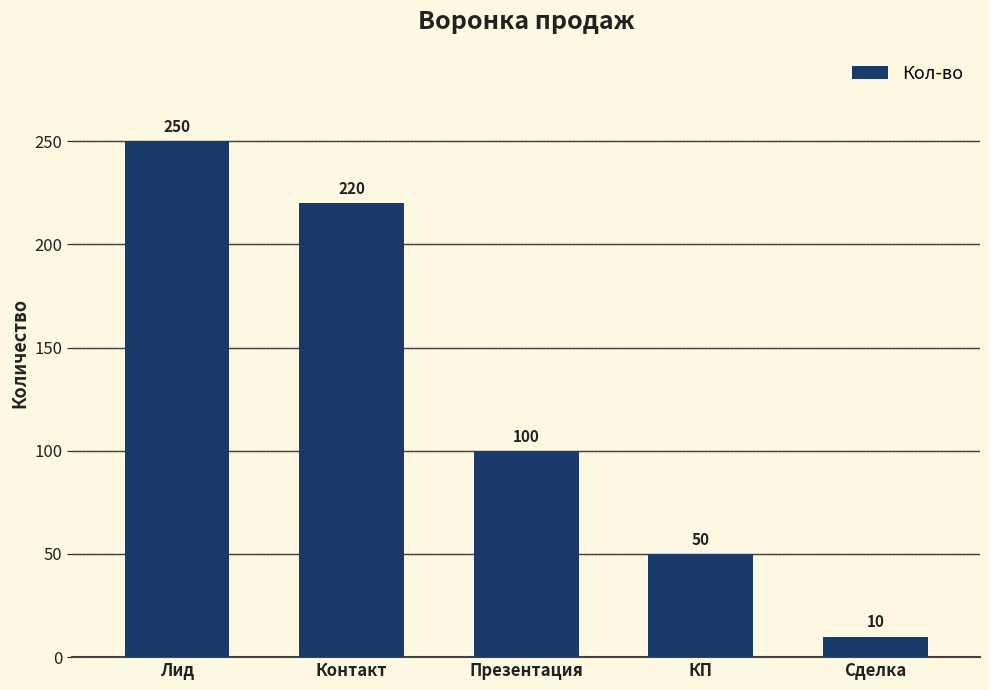

What is the label of the 5th bar from the left?

Сделка